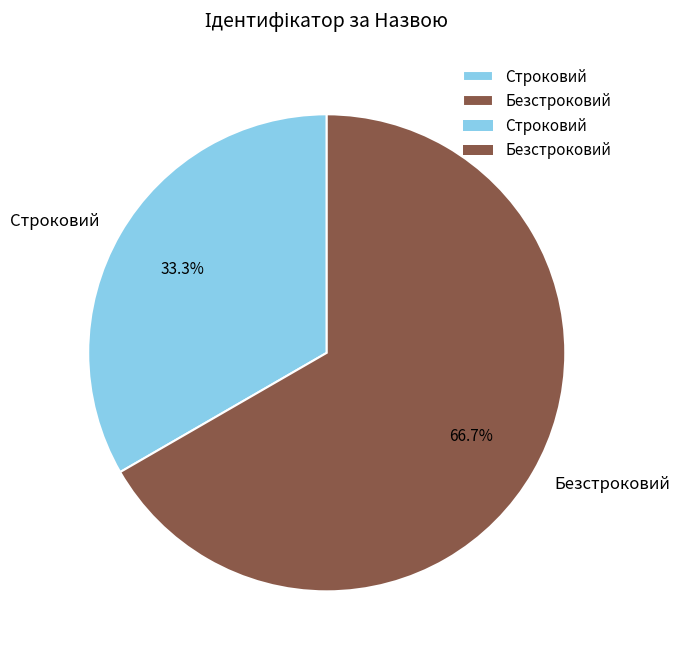

Which slice is the smallest?

Строковий